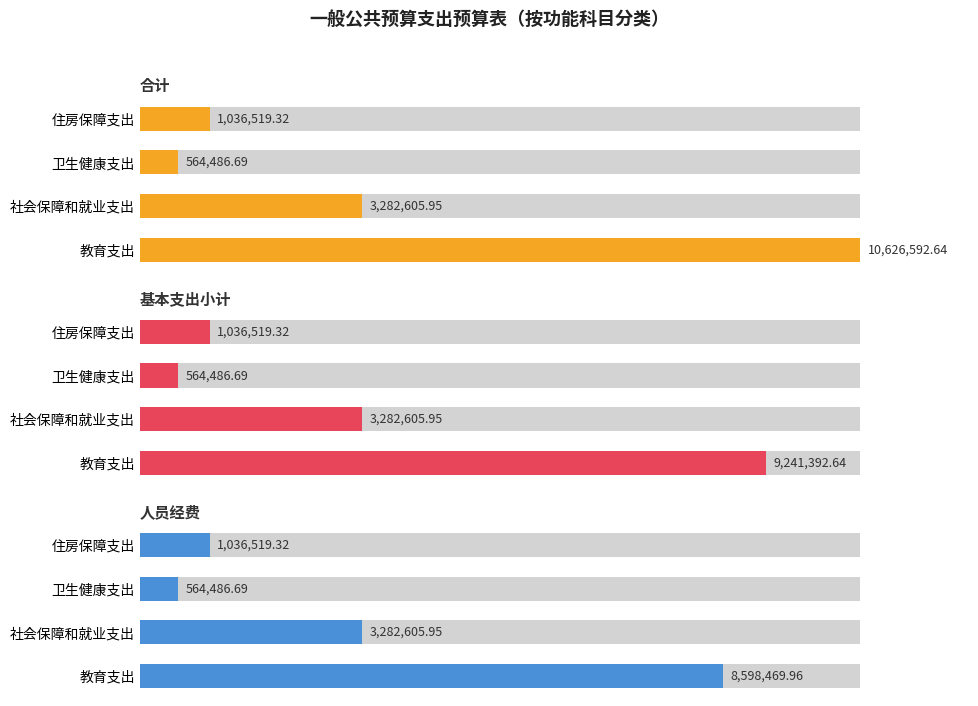

Between 教育支出 and 住房保障支出, which series saw the biggest shift?

合计